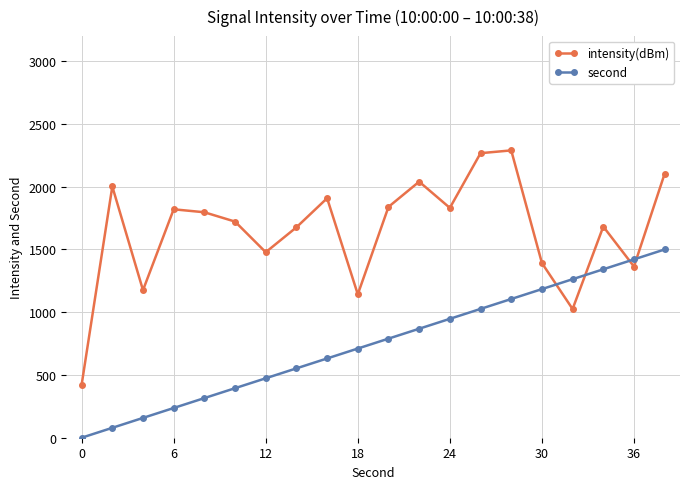

What is the average value of the second series?

750.0